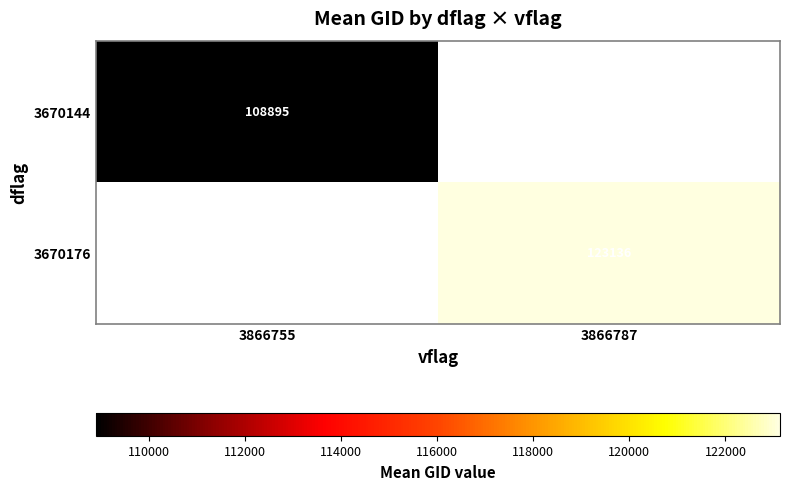

At which label is 3670144 closest to 108894?

3866755